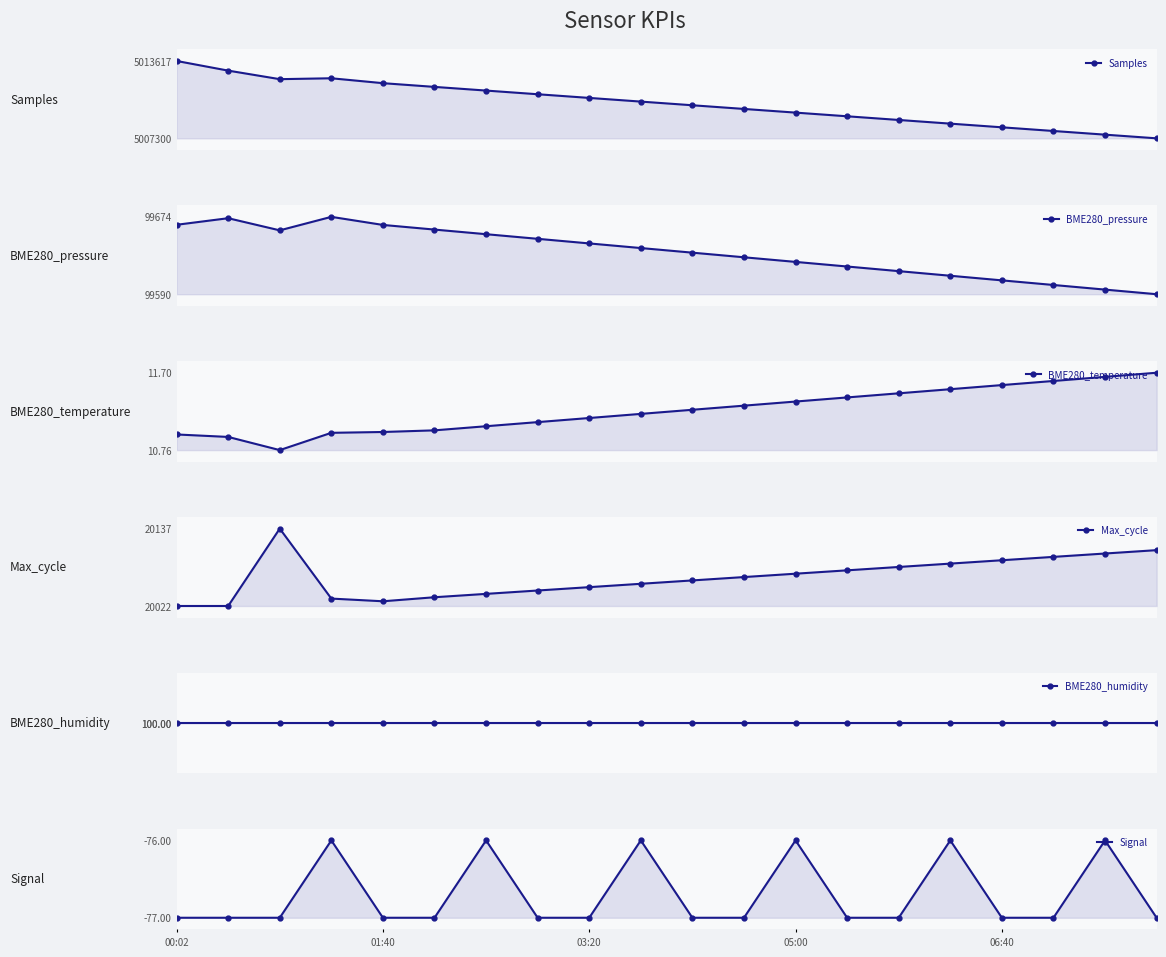

True or false: Samples and Max_cycle cross at least once.

False